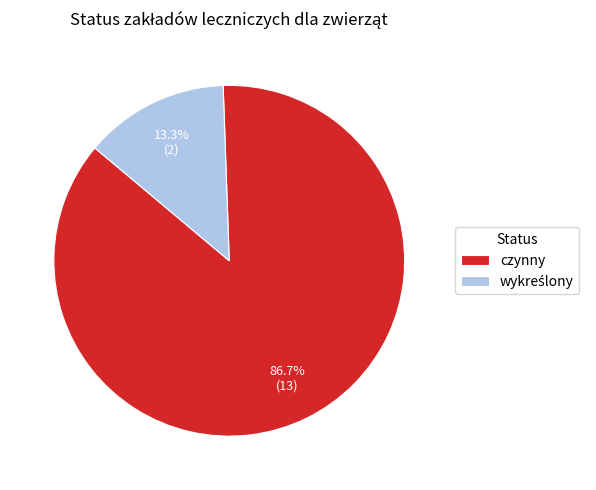

Which category has the biggest portion of the pie?

czynny